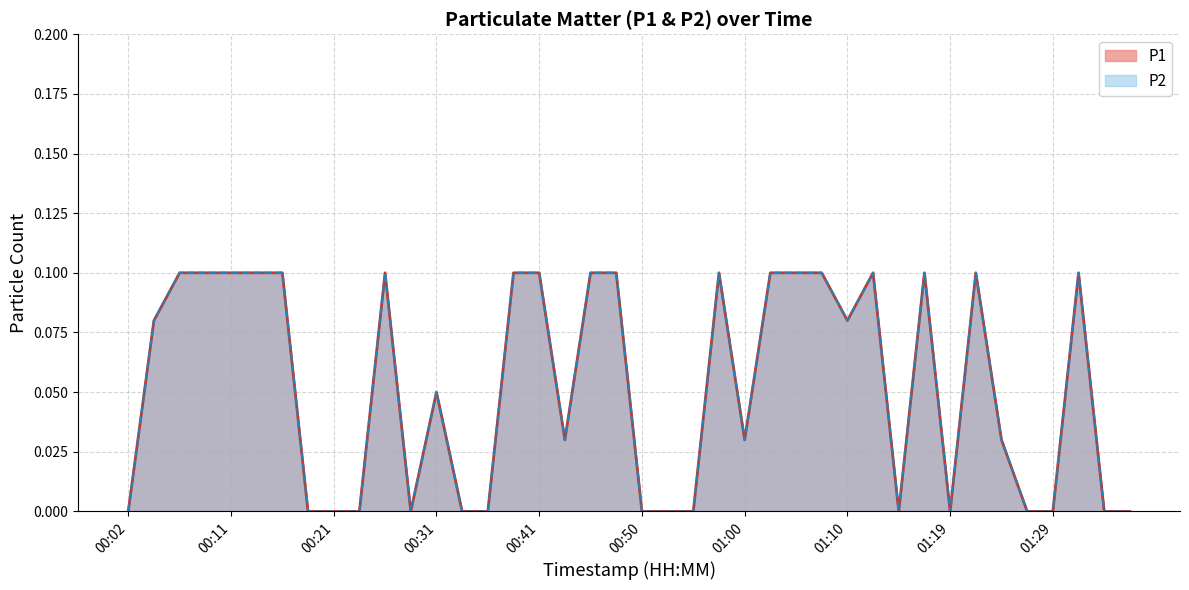

What position from the left is 01:10?

29